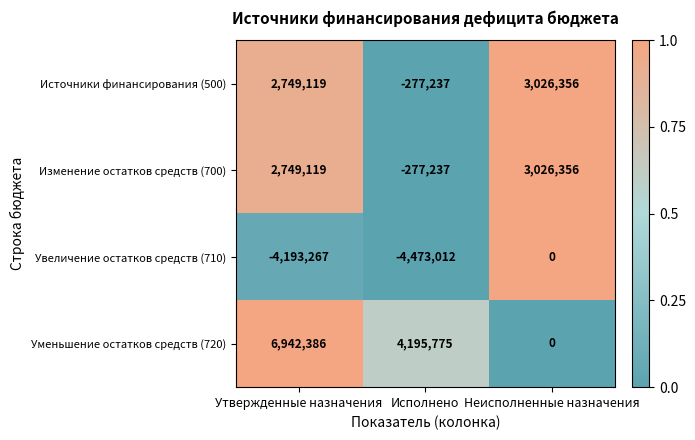

How many positive values does the Изменение остатков средств (700) series have?

2